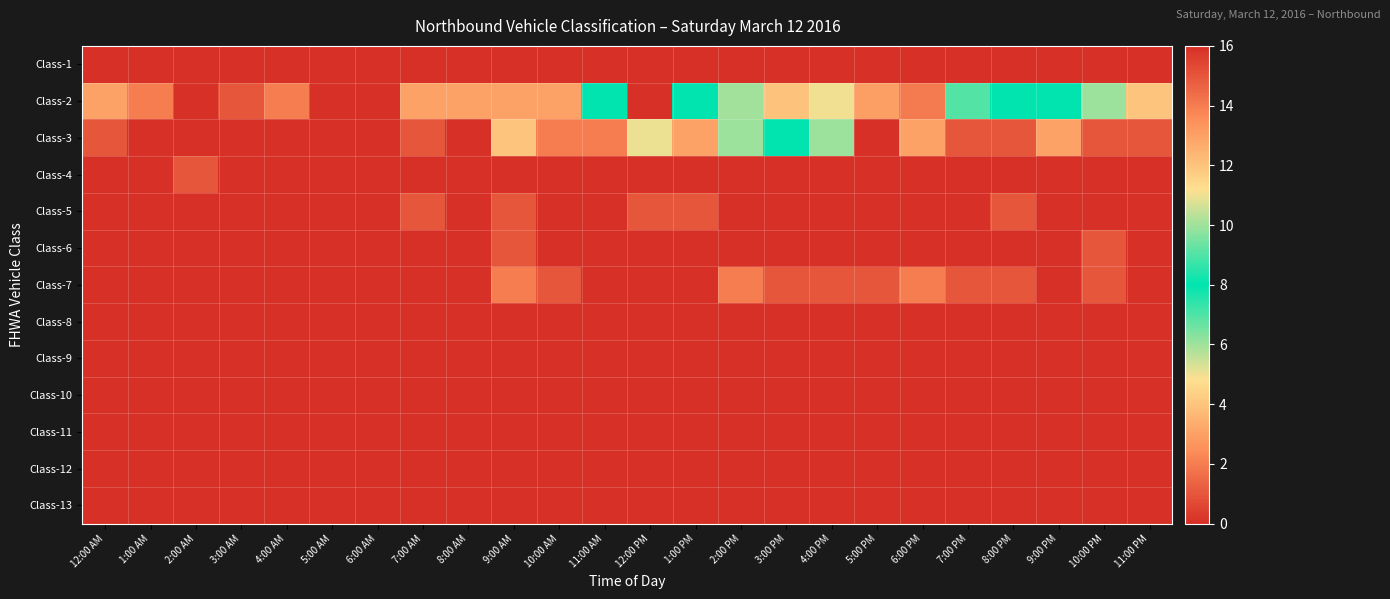

What is the spread (max minus min) of values at 3:00 AM?

1